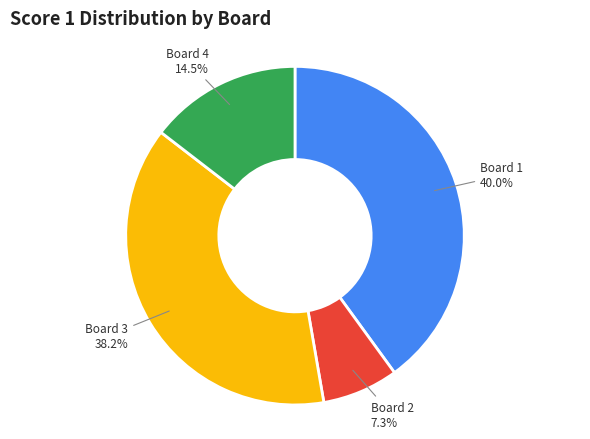

Is there a majority slice in this chart?

No